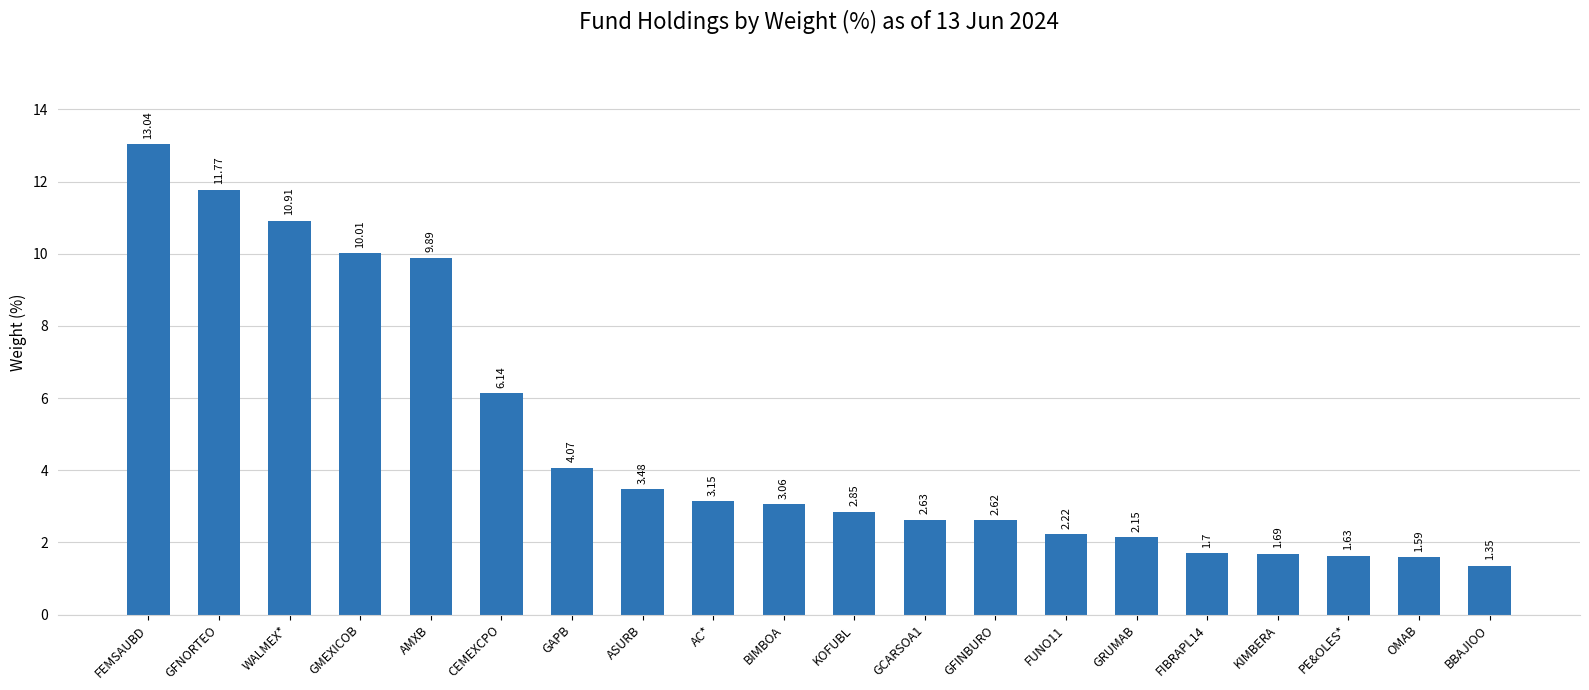

What is the difference between the maximum and minimum values?

11.7